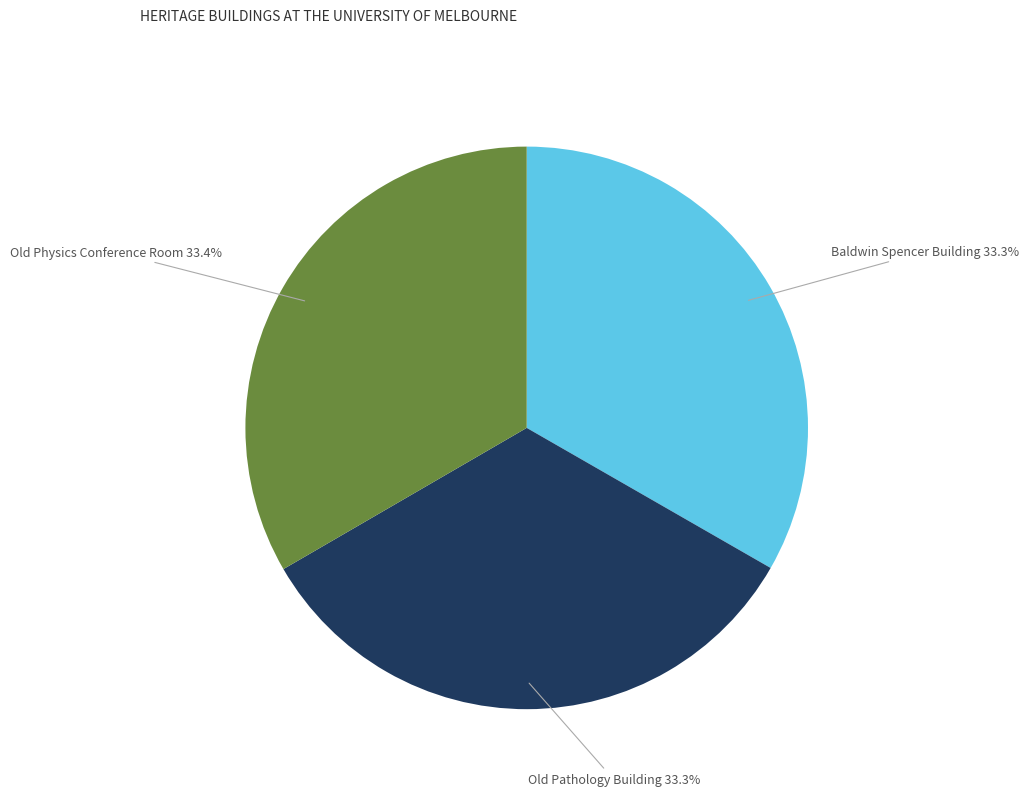

What is the ratio of the value at Baldwin Spencer Building to the value at Old Pathology Building?

1.0